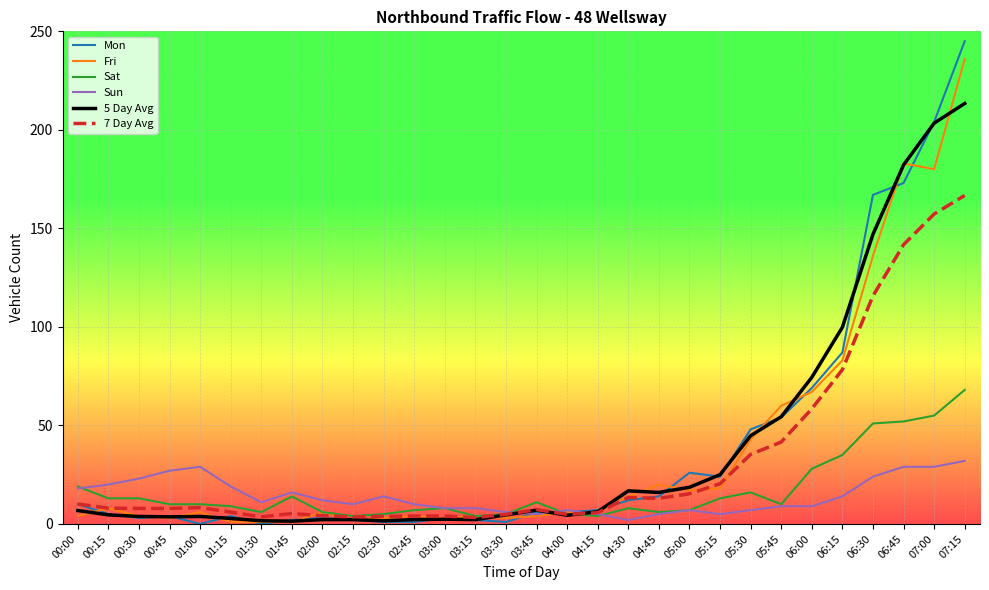

True or false: Sun has a value of 7.0 at 05:00.

True